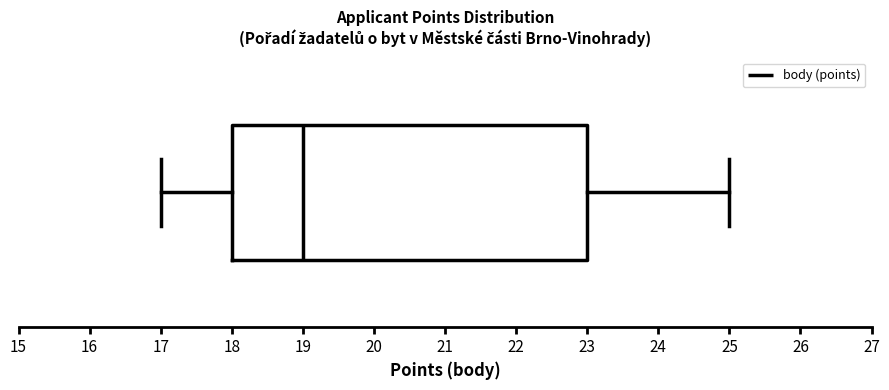

Read this box plot against the x-axis: the position of the median line, the range covered by the box, and the ends of both whiskers. The values are not printed on the chart, so give them approximately, as read against the axis.

median 19, box 18 to 23, whiskers 17 to 25